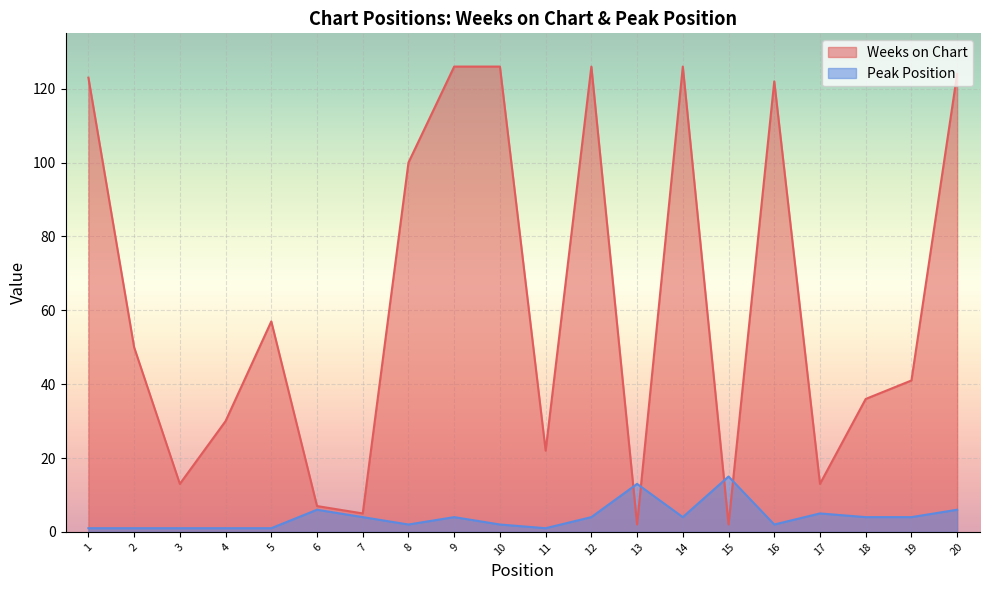

Which series has the largest total across all categories?

Weeks on Chart